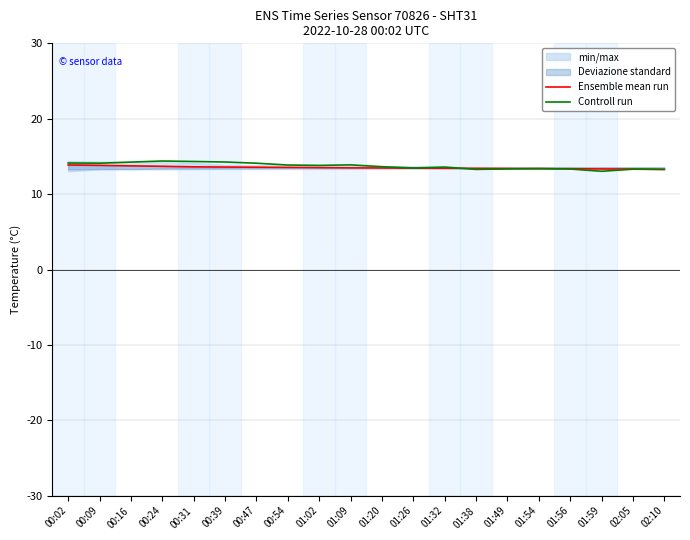

Is this an area chart (filled region under the line)?

No